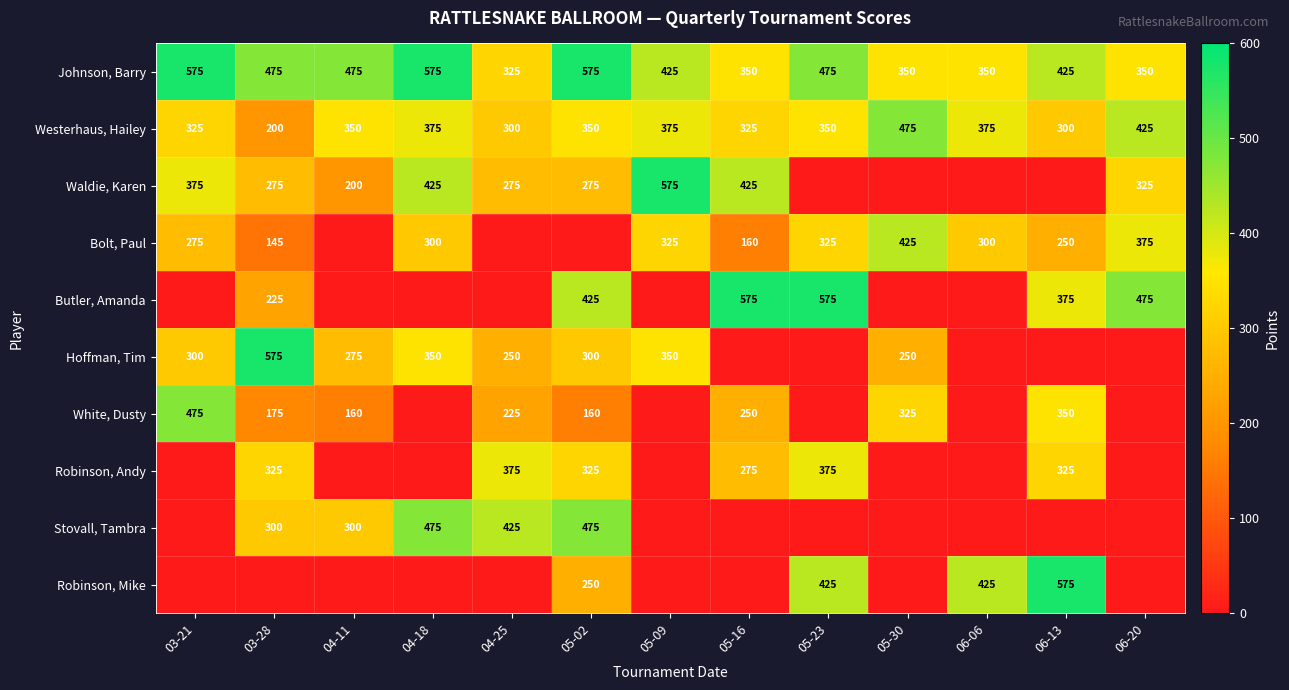

Which has a higher value, 04-11 or 05-02?

05-02